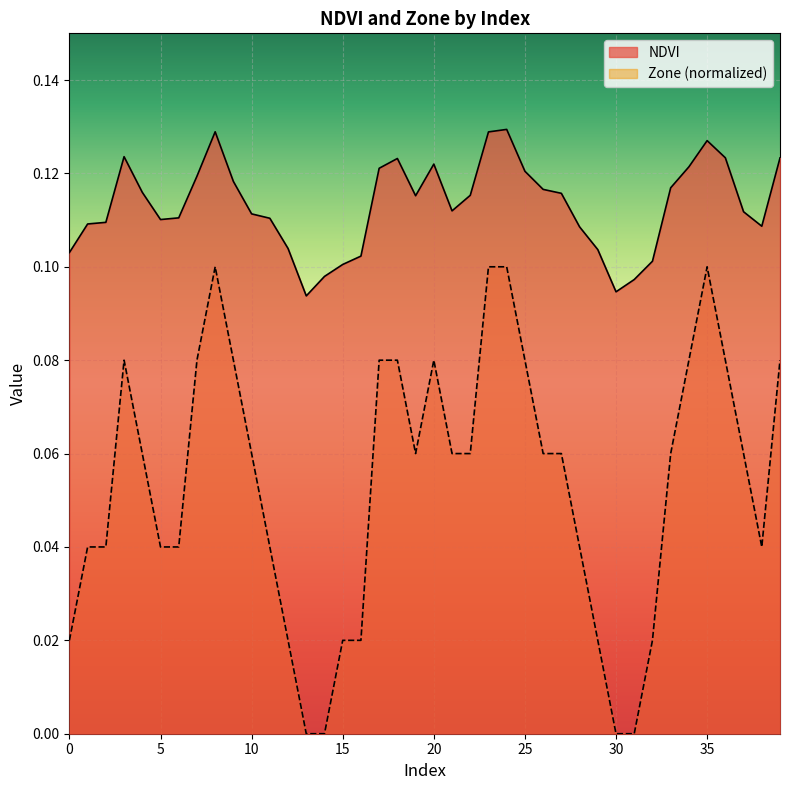

At how many categories does at least one series exceed 0?

40